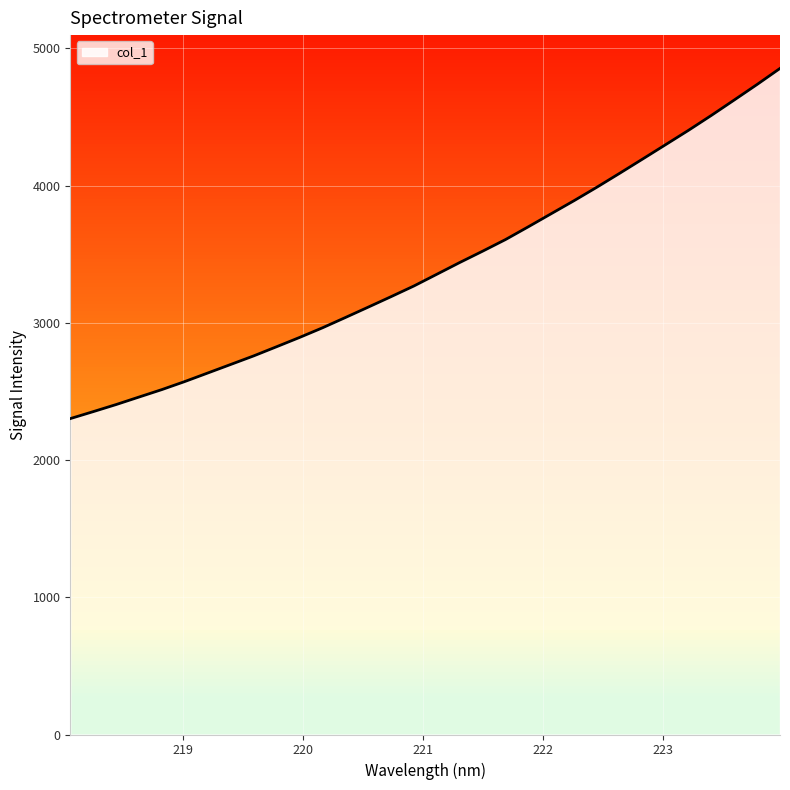

What is the greatest value displayed?

4854.5